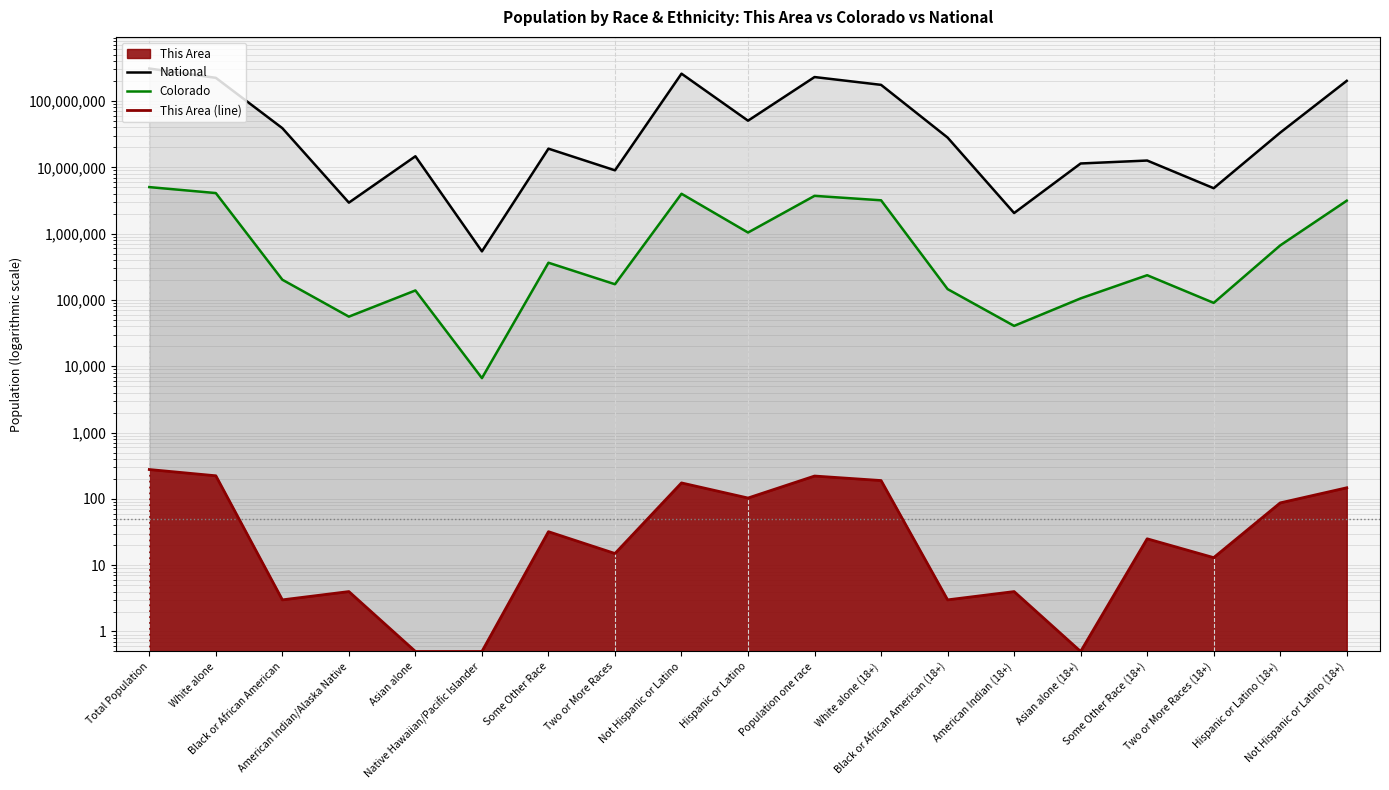

In National, how many points are higher than both neighbors (excluding endpoints)?

5